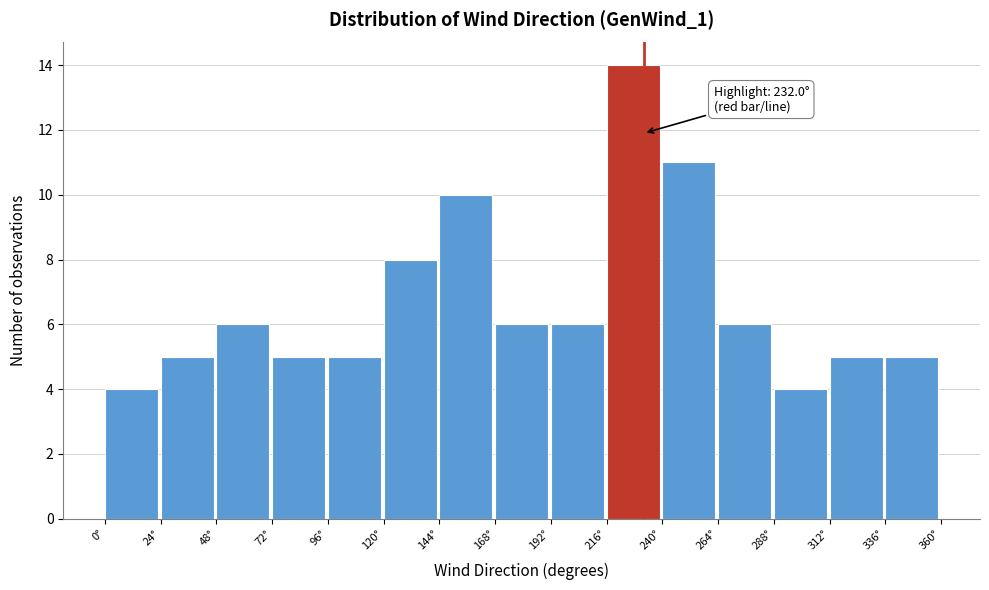

Over which range of the x-axis is the bar tallest?

216 to 240